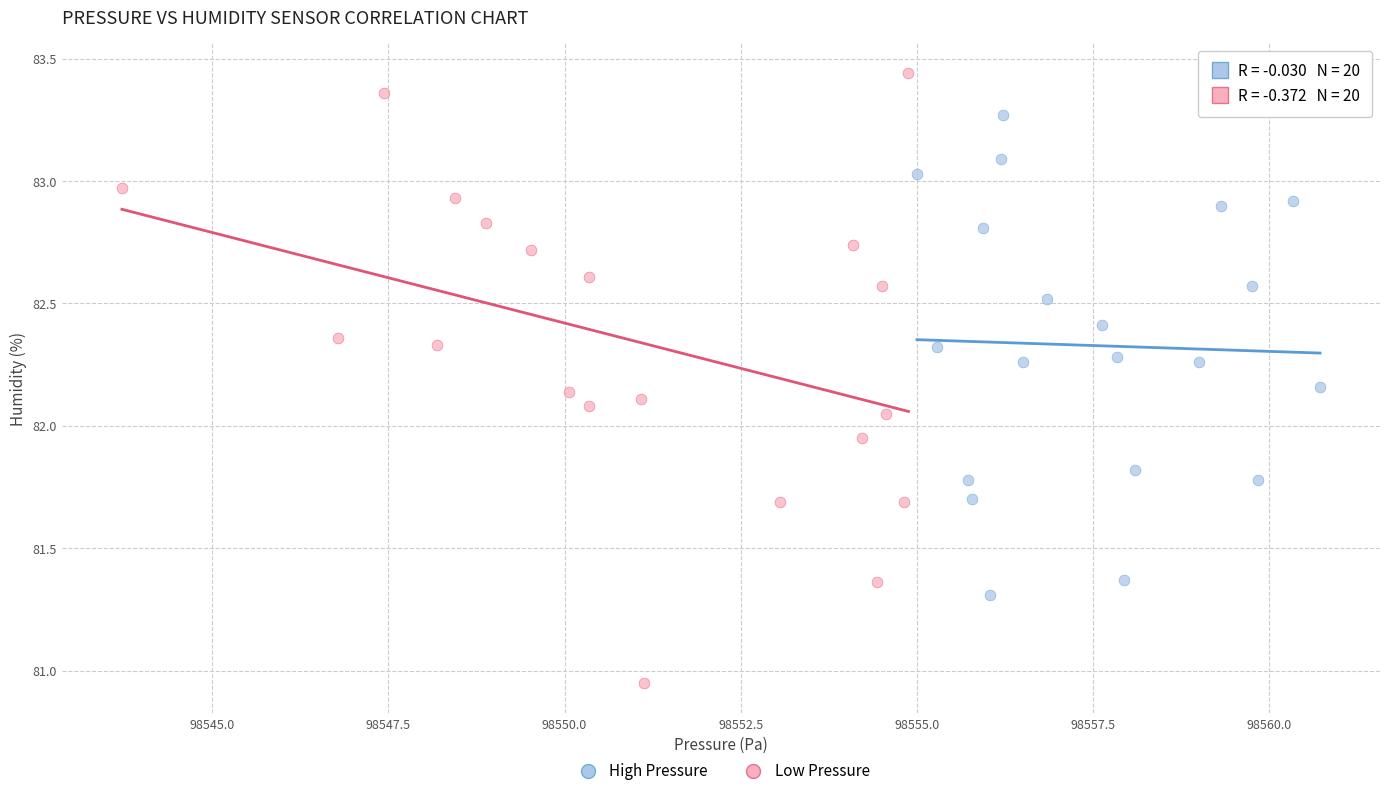

Which series has the widest spread of Y values?

Low Pressure